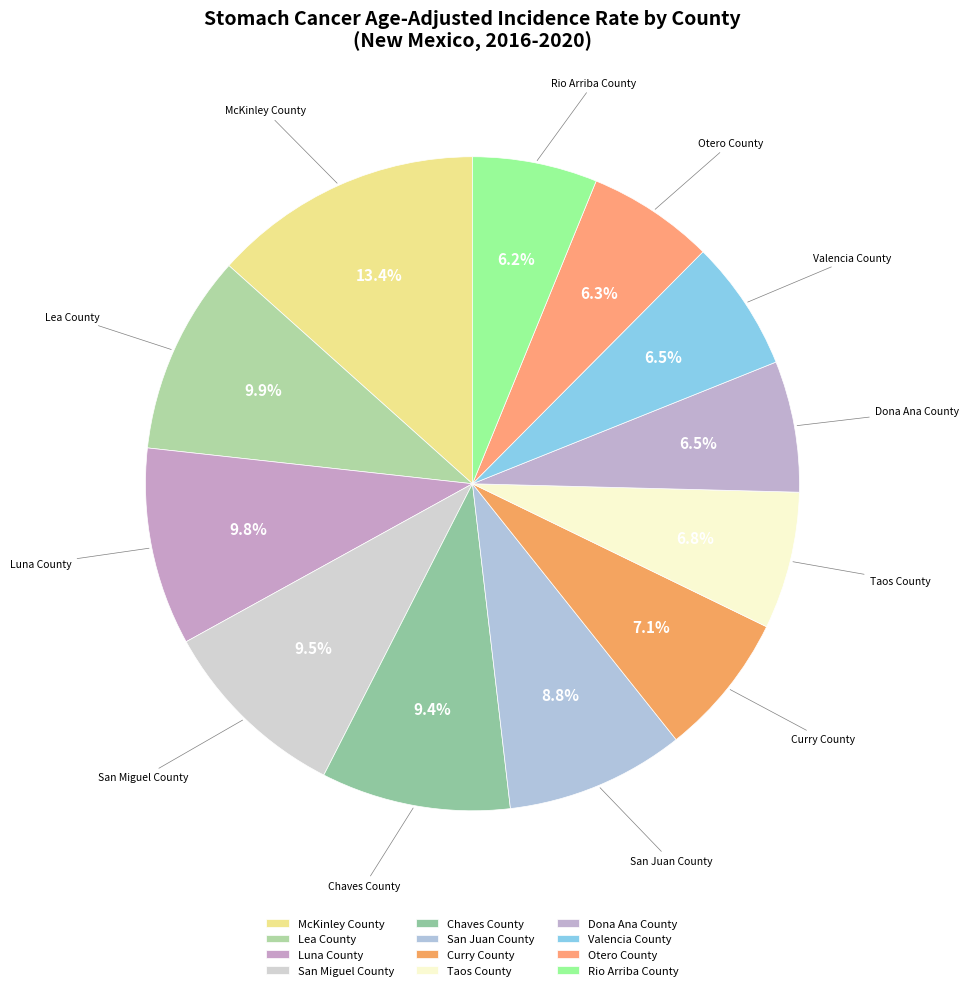

Is there any slice that represents more than half of the pie?

No